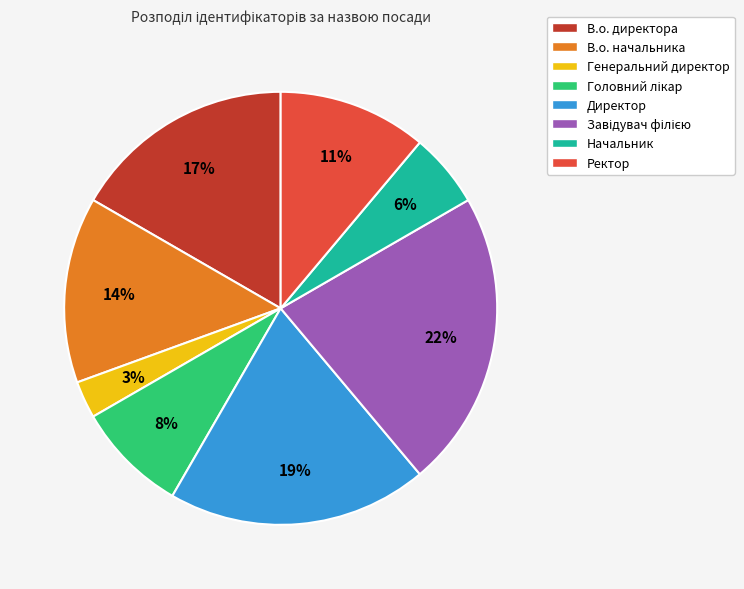

To the nearest percent, what percentage of the pie is Директор?

19%